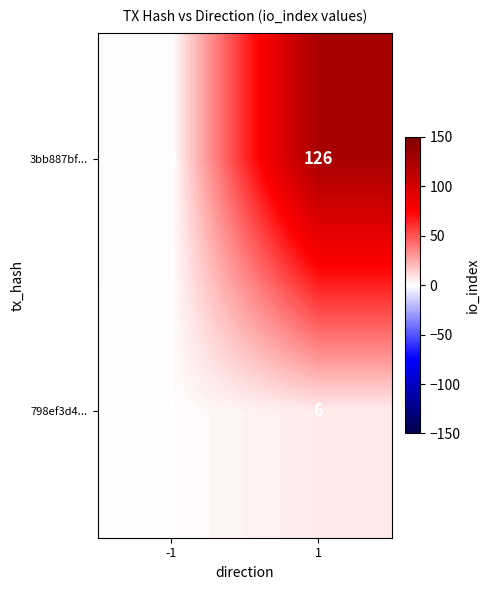

Rank the series at 1 from highest to lowest value.

3bb887bf..., 798ef3d4...